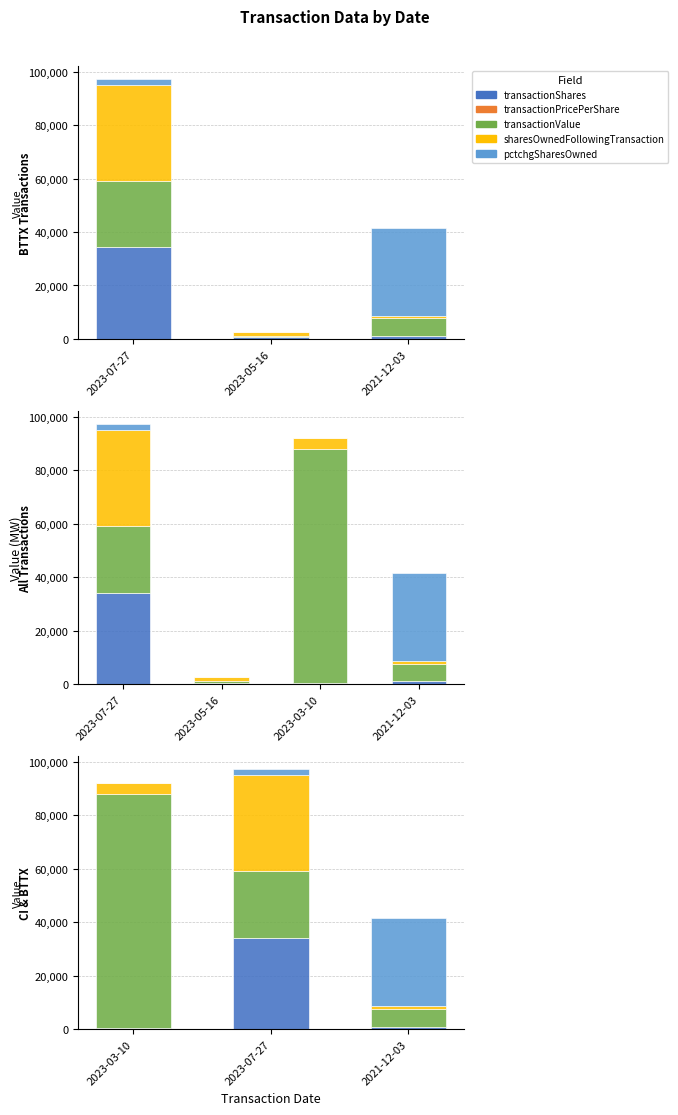

The value of sharesOwnedFollowingTransaction at 2021-12-03 is 481.0. True or false?

False